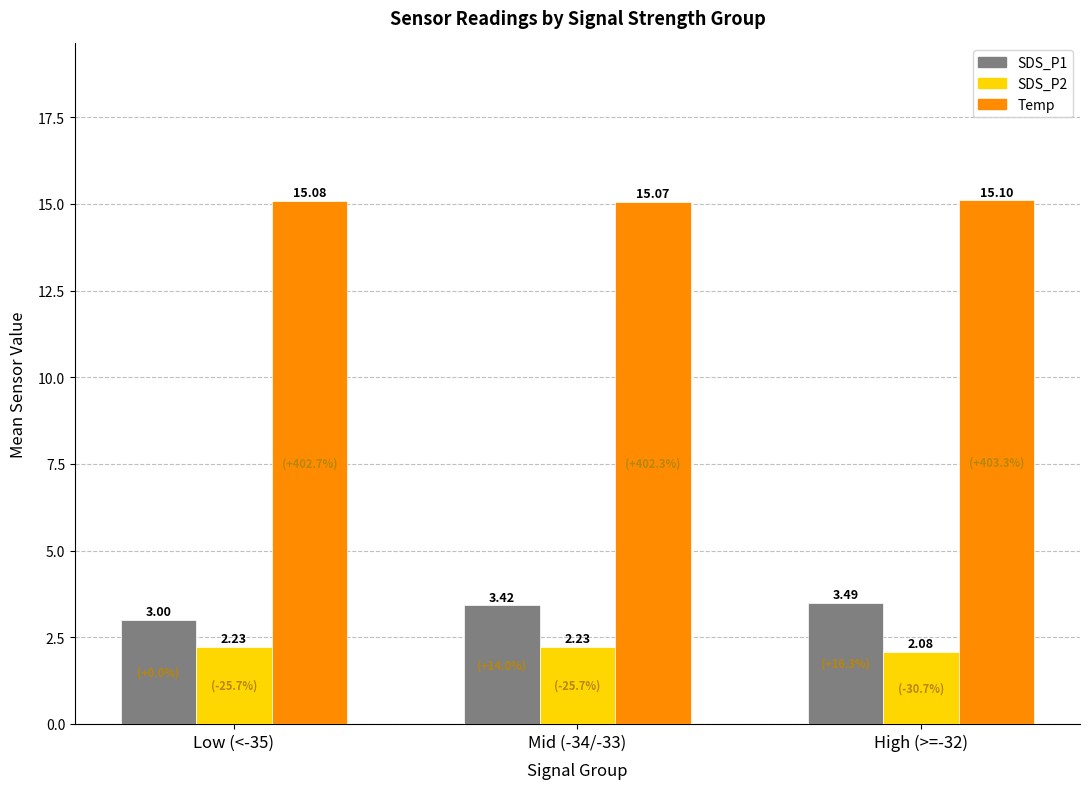

What is the sum of the SDS_P2 values at Low (<-35) and Mid (-34/-33)?

4.5